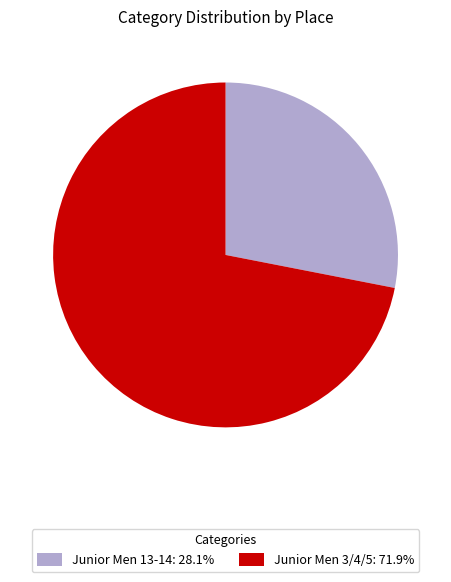

What is the ratio of the value at Junior Men 3/4/5 to the value at Junior Men 13-14?

2.6